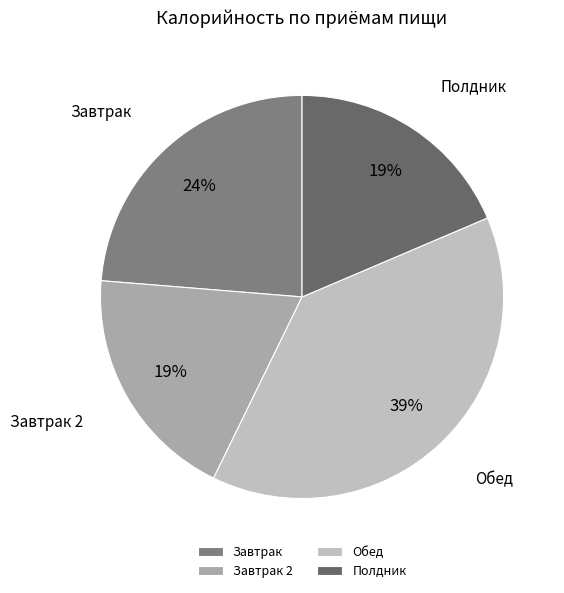

Does Обед represent more than half of the total?

No